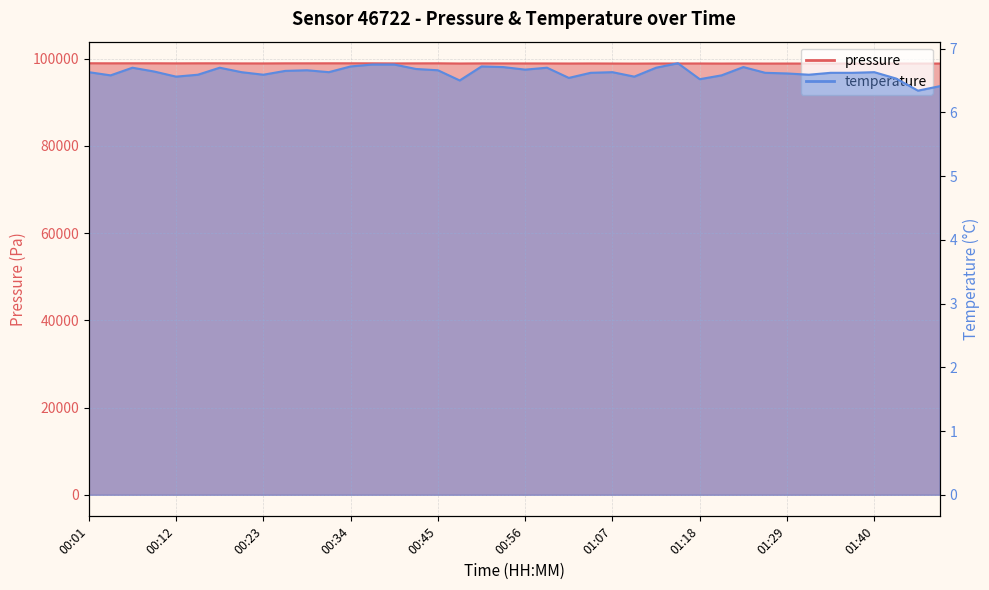

What is the spread (max minus min) of values at 01:26?

98842.1